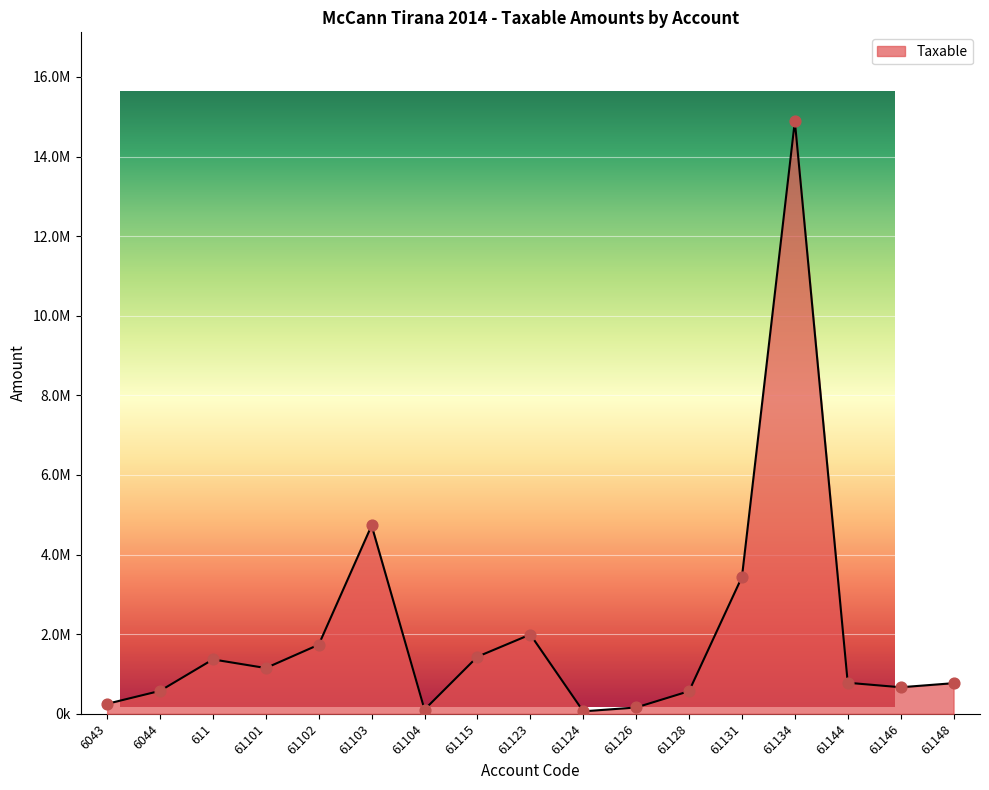

What is the change in value from 61115 to 61123?

+558109.0